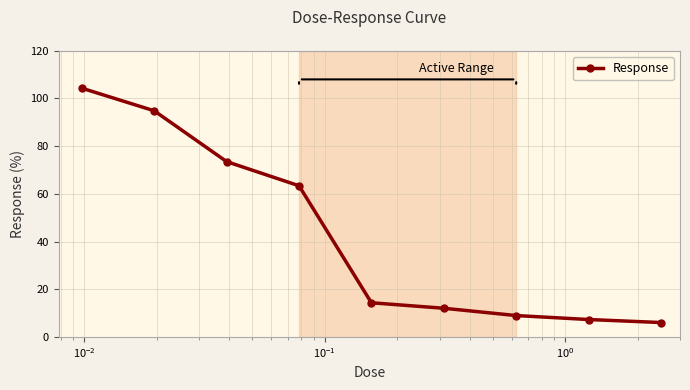

What is the value of the 7th point from the left?

9.0